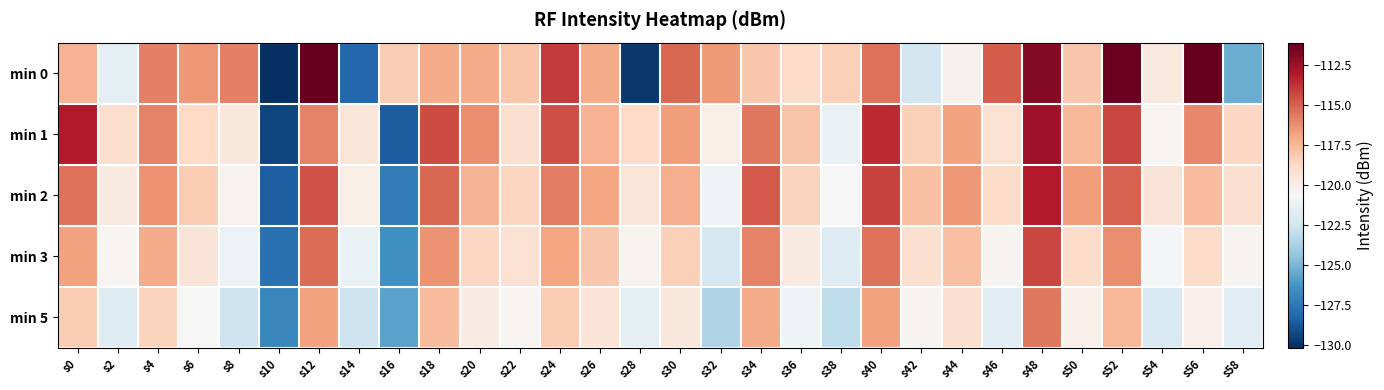

Rank the series by their maximum value, from highest to lowest.

min 0, min 1, min 2, min 3, min 5